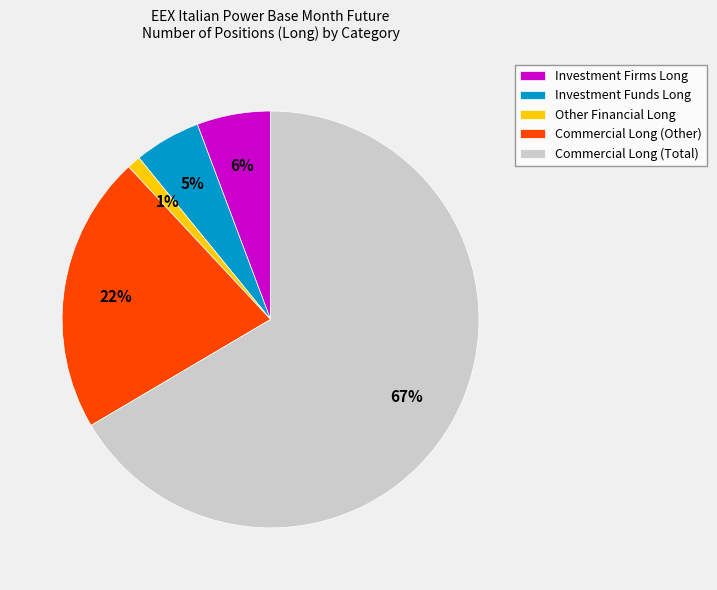

What is the largest slice in the pie chart?

Commercial Long (Total)